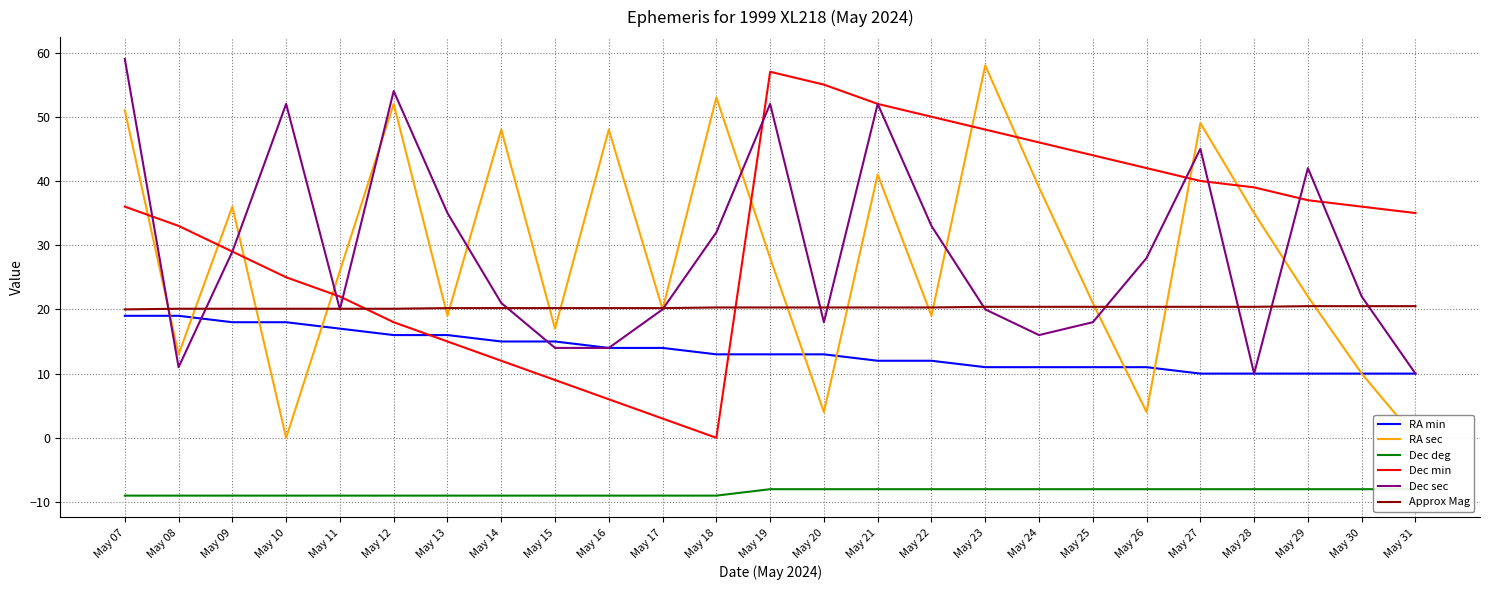

At how many categories does at least one series exceed -2?

25